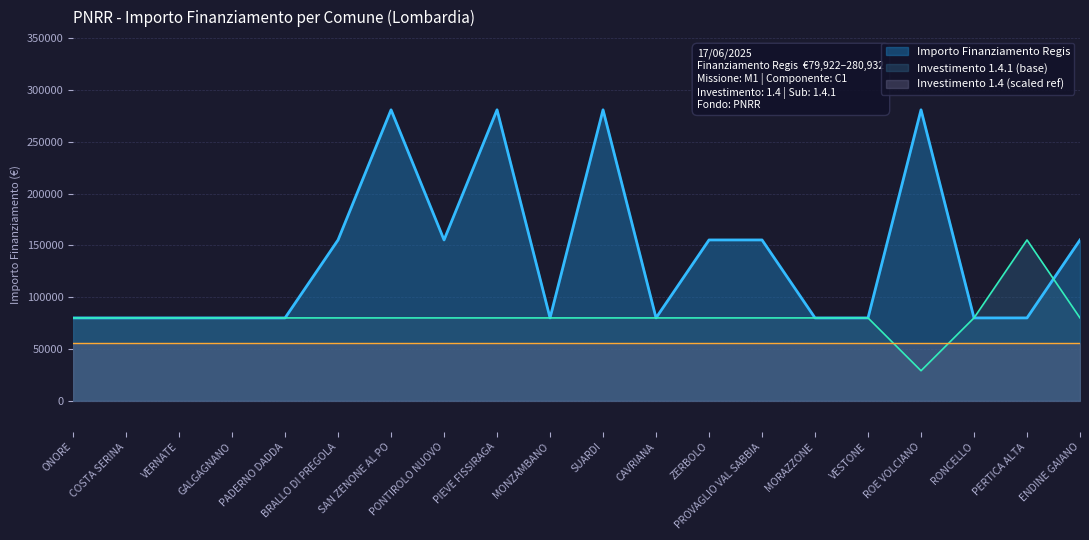

True or false: Investimento 1.4.1 (scaled) and Importo Finanziamento Regis cross at least once.

True